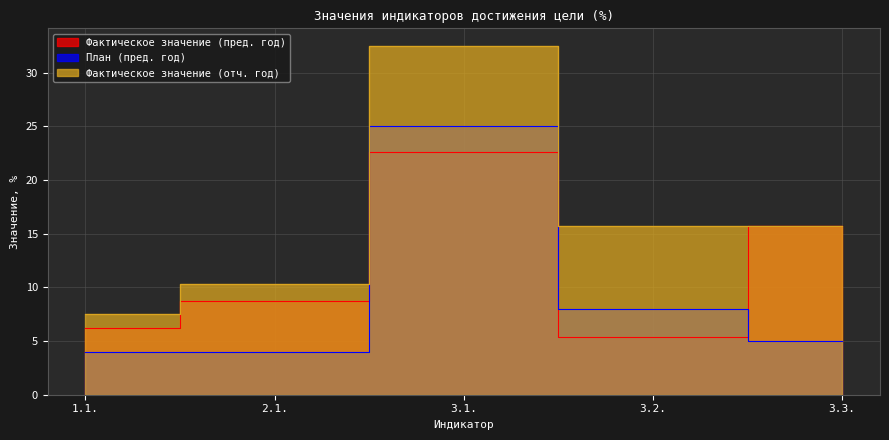

What is the difference between the maximum and minimum values in the Фактическое значение (отч. год) series?

25.0